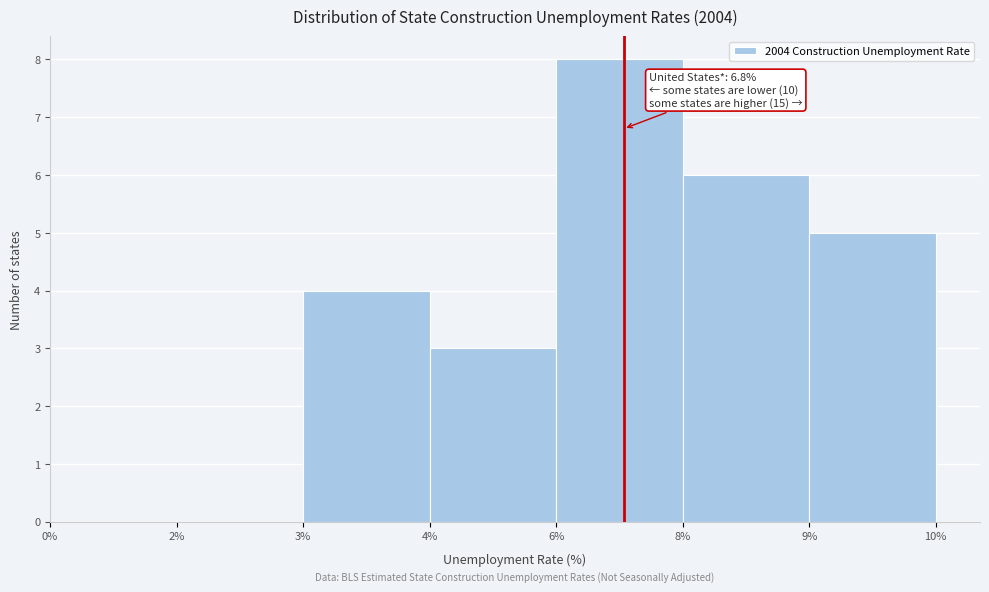

Reading left to right, what are all the values shown in this chart?

0%=0	2%=0	3%=4	4%=3	6%=8	8%=6	9%=5